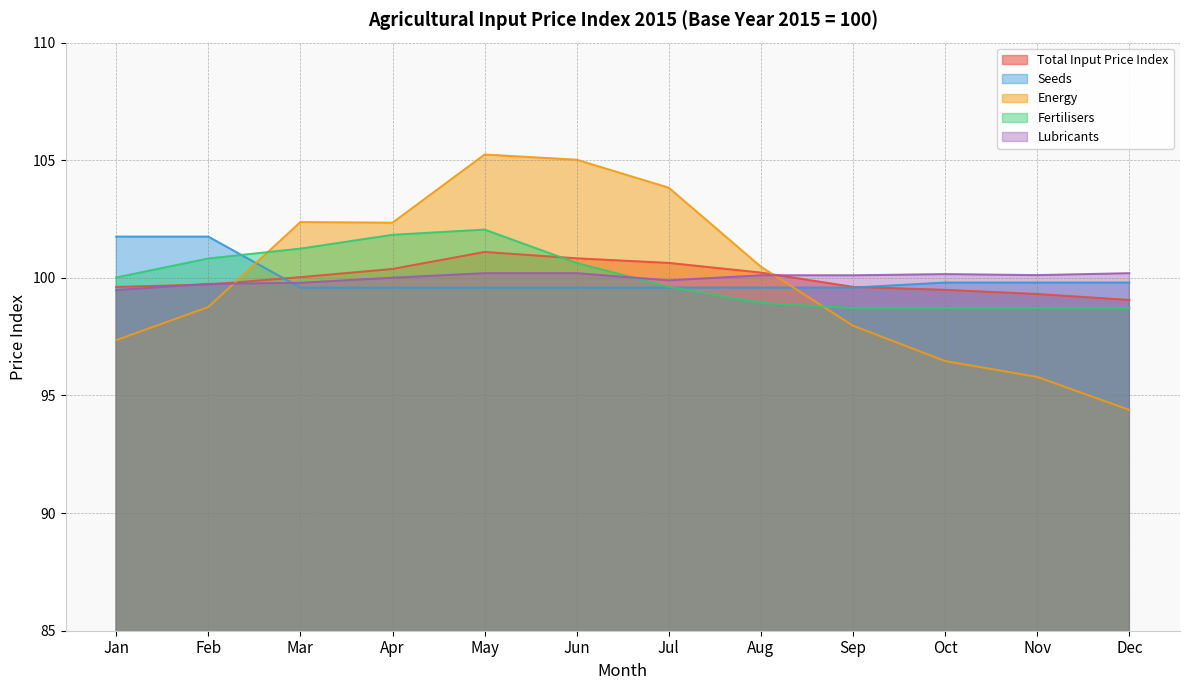

At which label does Energy reach its peak?

May